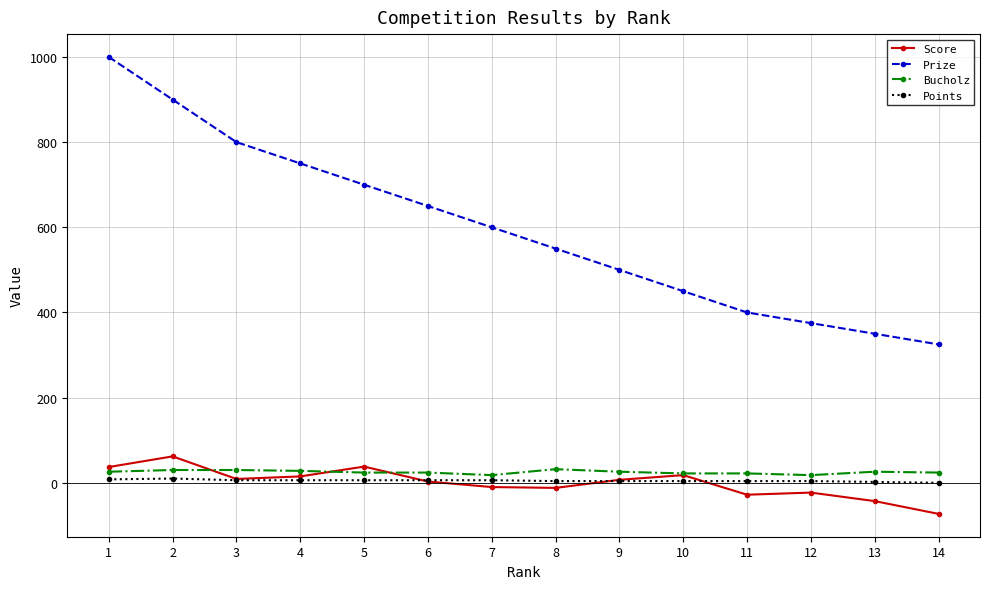

Which category has the lowest value in the Prize series?

14